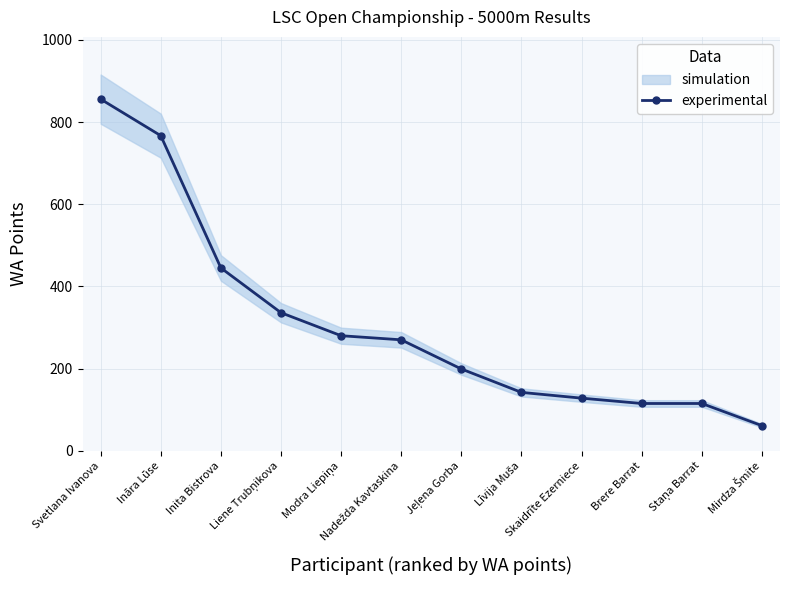

At which category does the chart reach its peak across all series?

Svetlana Ivanova